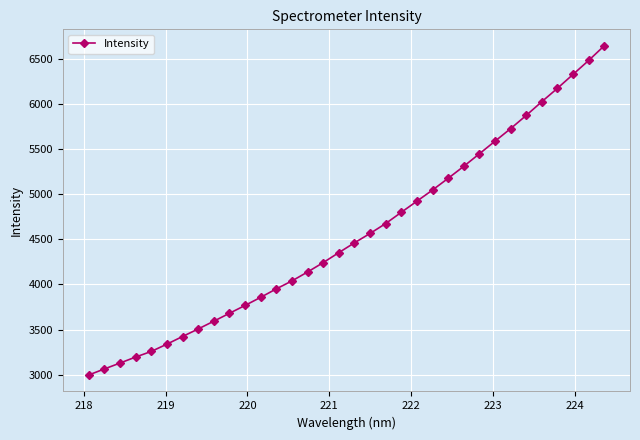

Does the chart have visible grid lines?

Yes